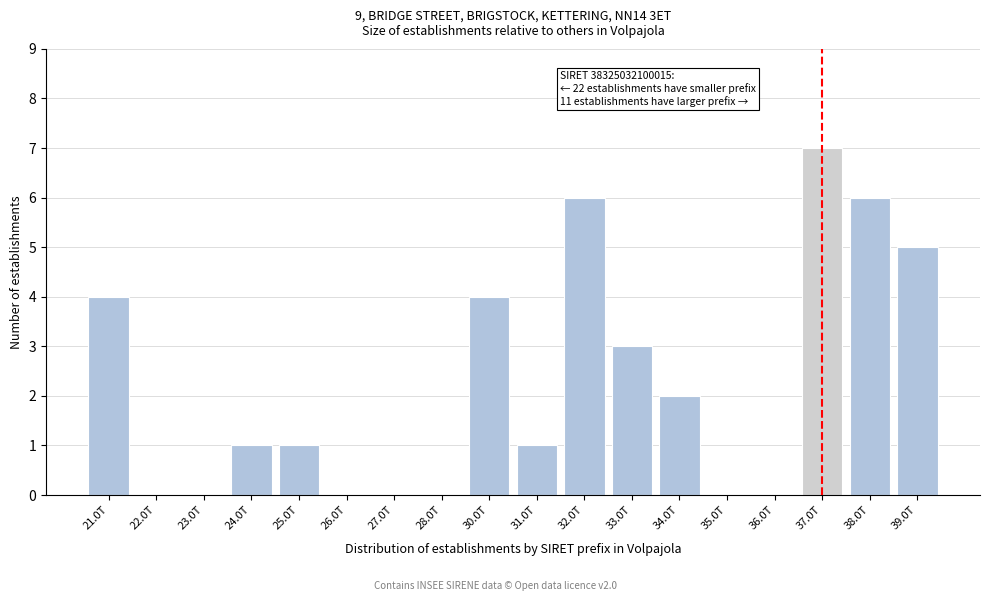

Reading left to right, extract all data points from this chart.

21.0T=4	22.0T=0	23.0T=0	24.0T=1	25.0T=1	26.0T=0	27.0T=0	28.0T=0	30.0T=4	31.0T=1	32.0T=6	33.0T=3	34.0T=2	35.0T=0	36.0T=0	37.0T=7	38.0T=6	39.0T=5